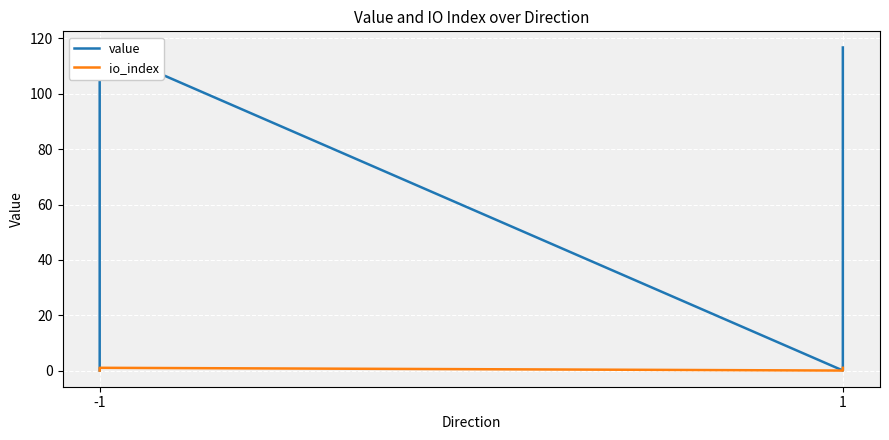

How many lines are shown in the chart?

2